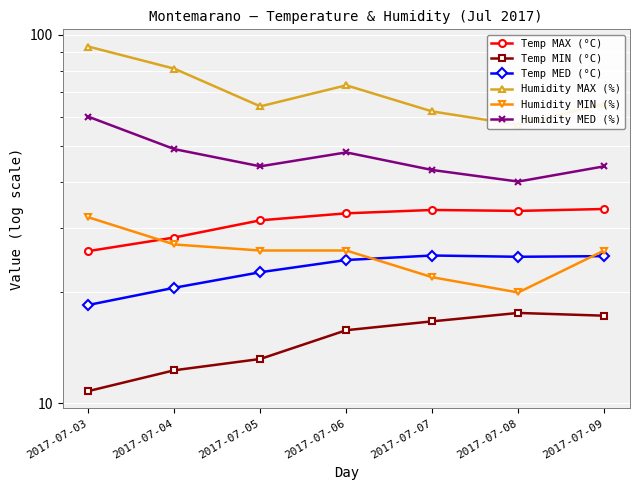

The value of Temp MED (°C) at 2017-07-06 is 37.5. True or false?

False